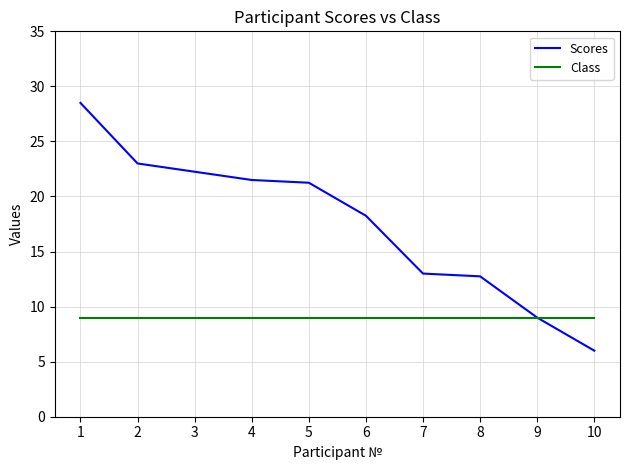

How many series are shown in this chart?

2